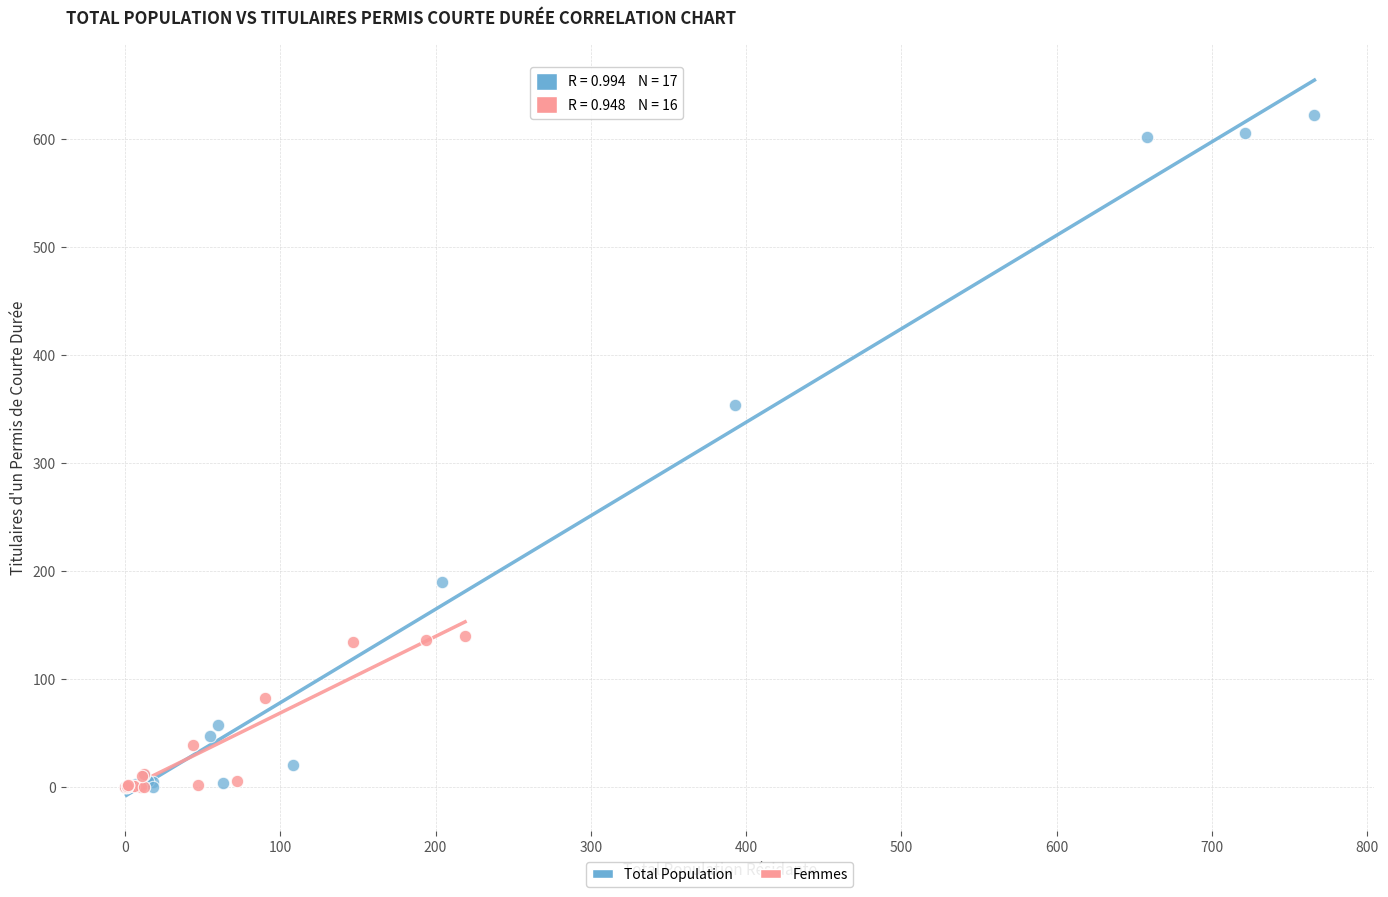

Which series contains the highest Y value?

Total Population